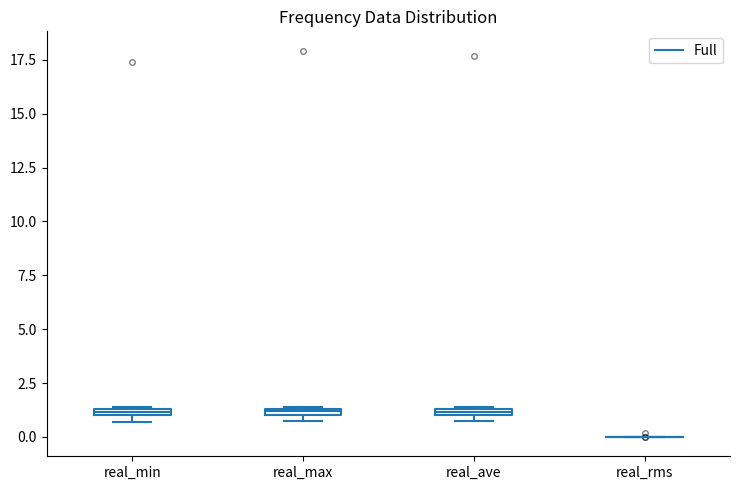

Where is the upper edge of the box for real_min on the y-axis? The values are not printed on the chart, so give them approximately, as read against the axis.

1.5